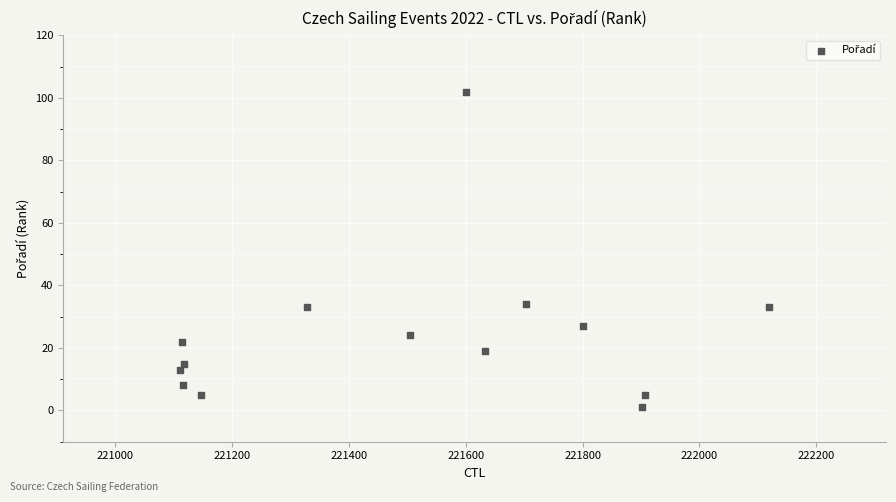

What is the range of X values (max minus min)?

1007